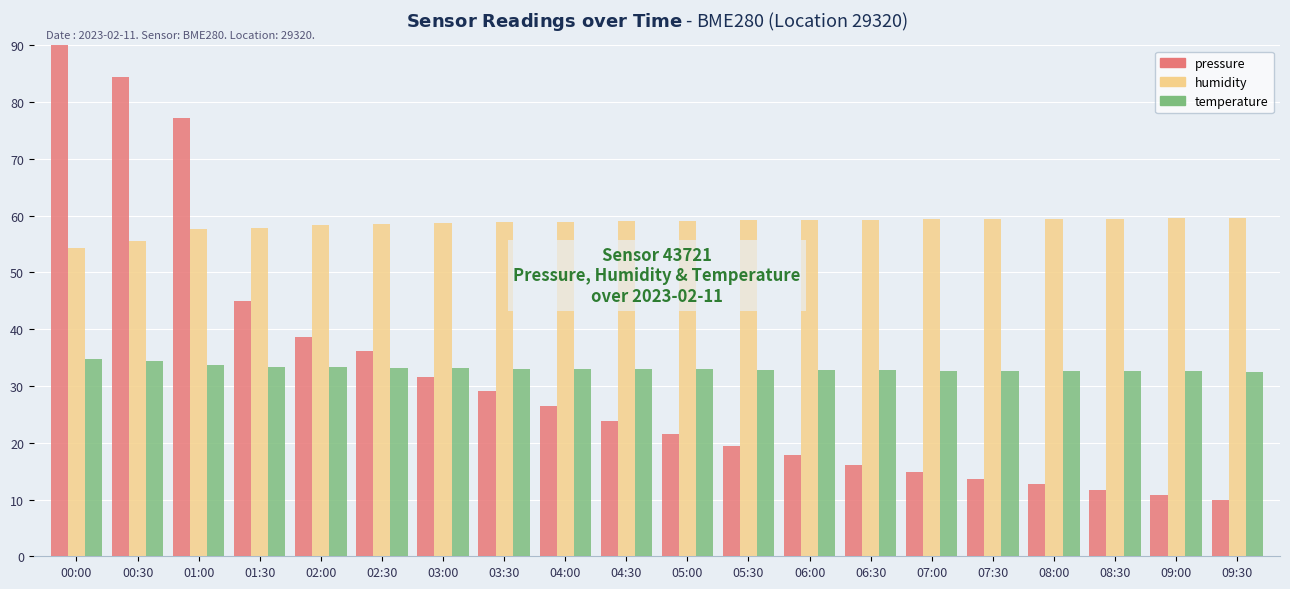

What position from the left is 04:30?

10